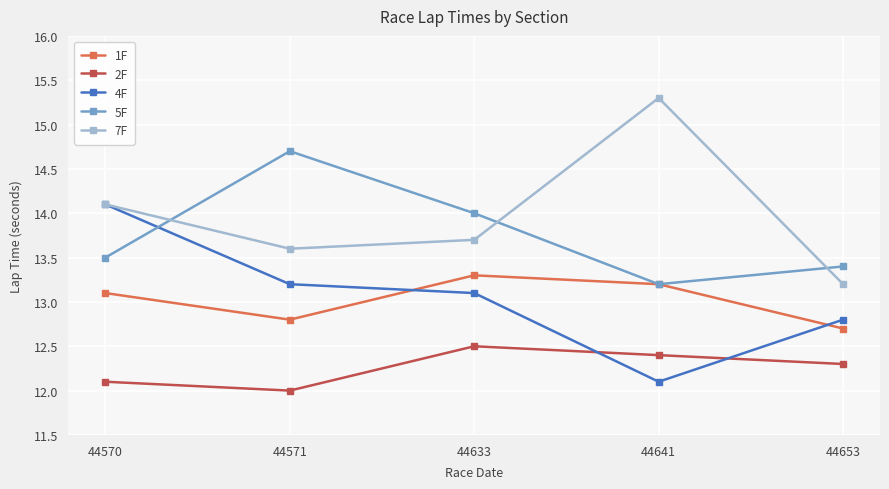

The 7F series shows 13.2 at 44653. True or false?

True